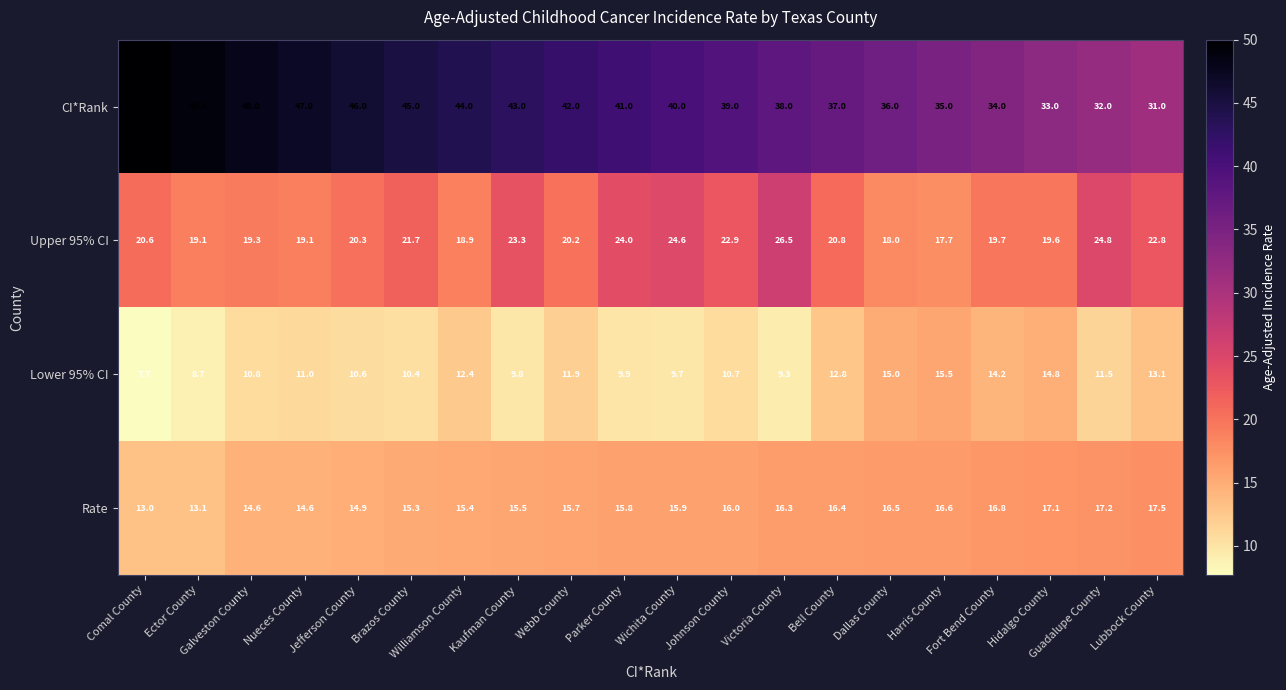

What is the maximum value for Lower 95% CI?

15.5